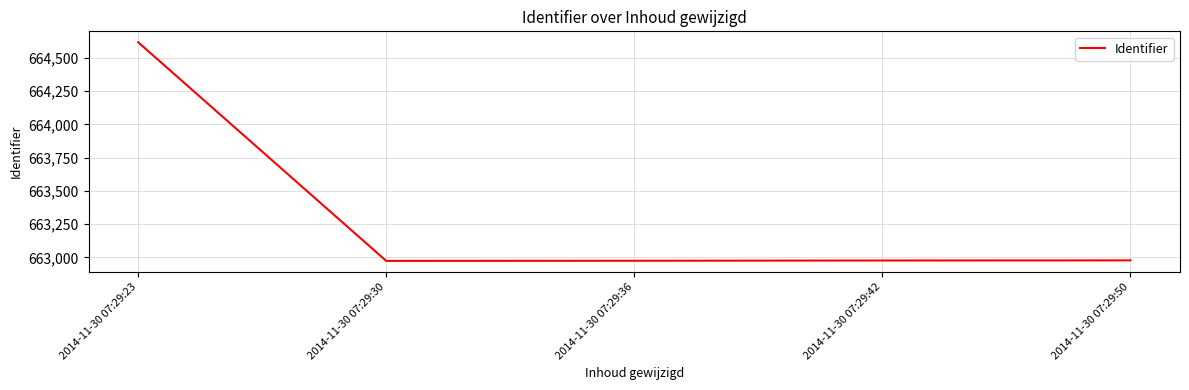

How many values are below 662977?

2